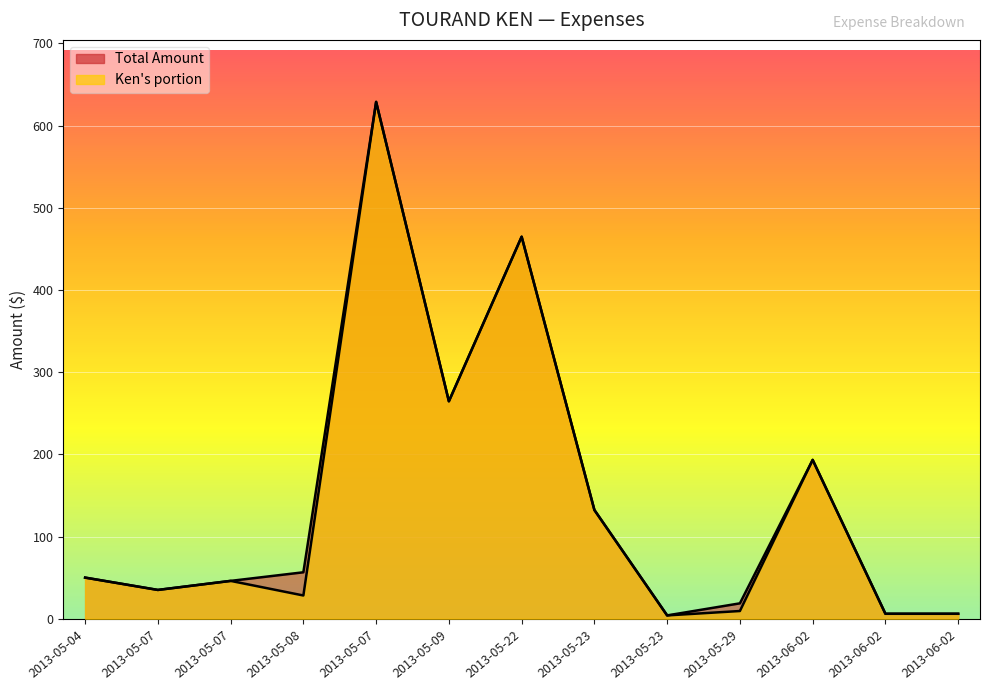

What is the label of the 2nd point from the left?

2013-05-07